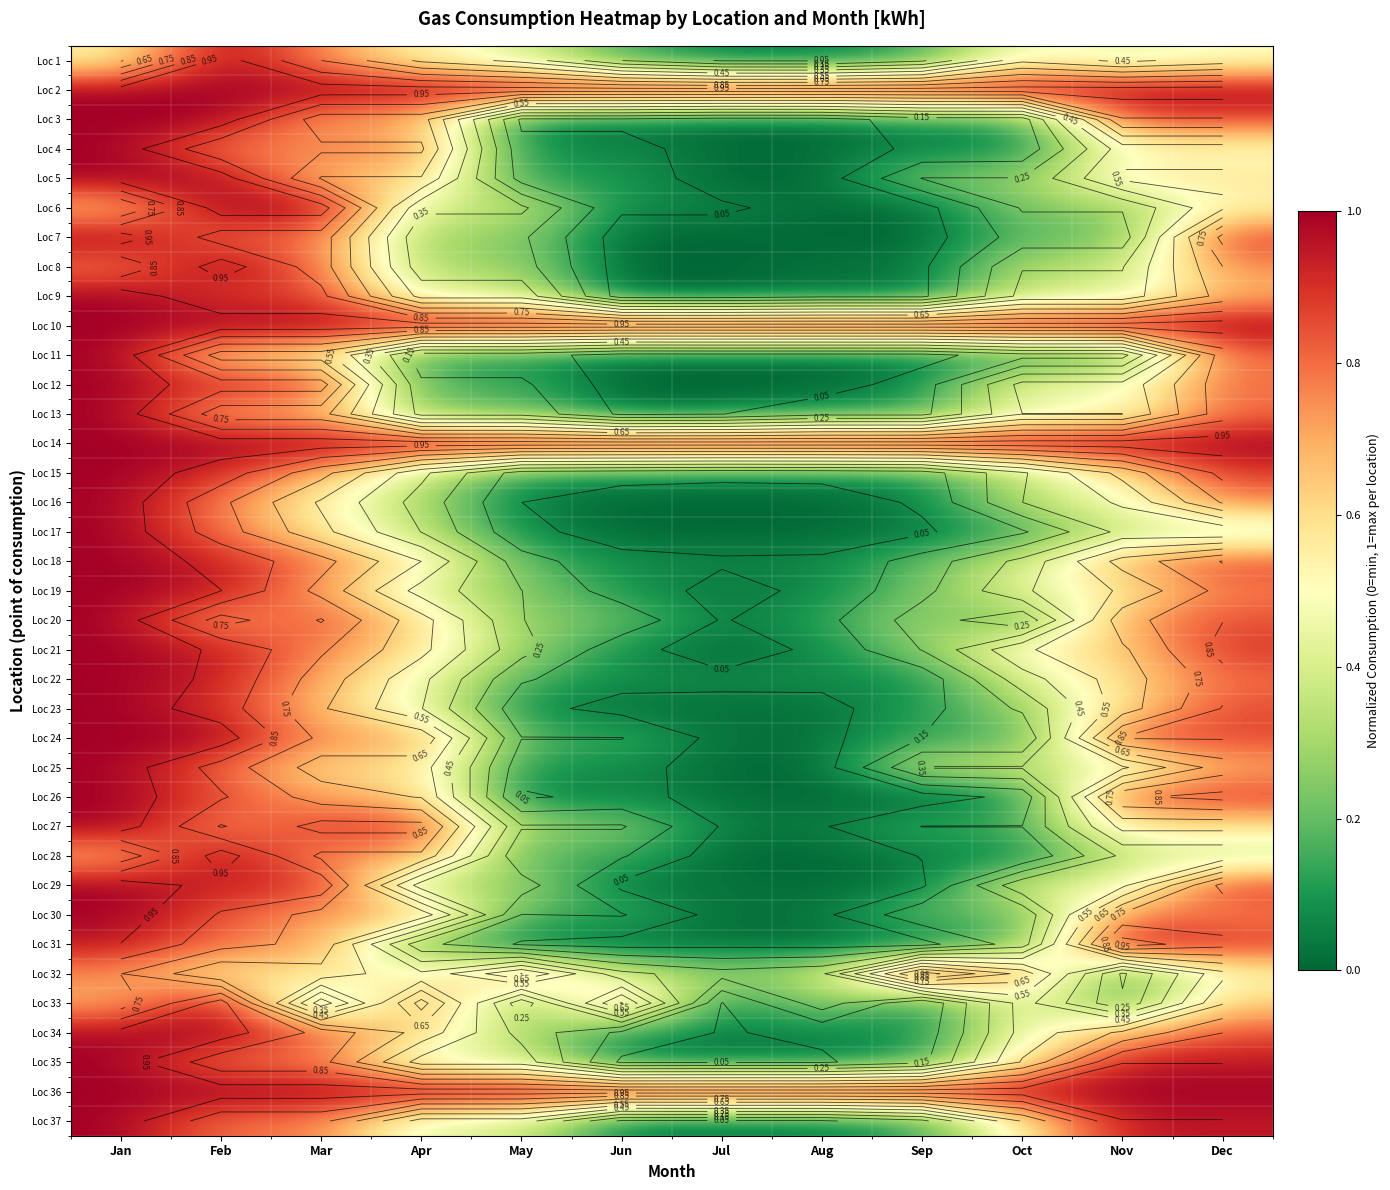

At Dec, list the series in order from smallest to largest.

Loc 17, Loc 28, Loc 1, Loc 4, Loc 32, Loc 6, Loc 5, Loc 27, Loc 33, Loc 9, Loc 25, Loc 8, Loc 16, Loc 30, Loc 19, Loc 22, Loc 11, Loc 13, Loc 12, Loc 3, Loc 20, Loc 34, Loc 18, Loc 23, Loc 24, Loc 26, Loc 15, Loc 29, Loc 7, Loc 31, Loc 21, Loc 35, Loc 37, Loc 2, Loc 10, Loc 14, Loc 36